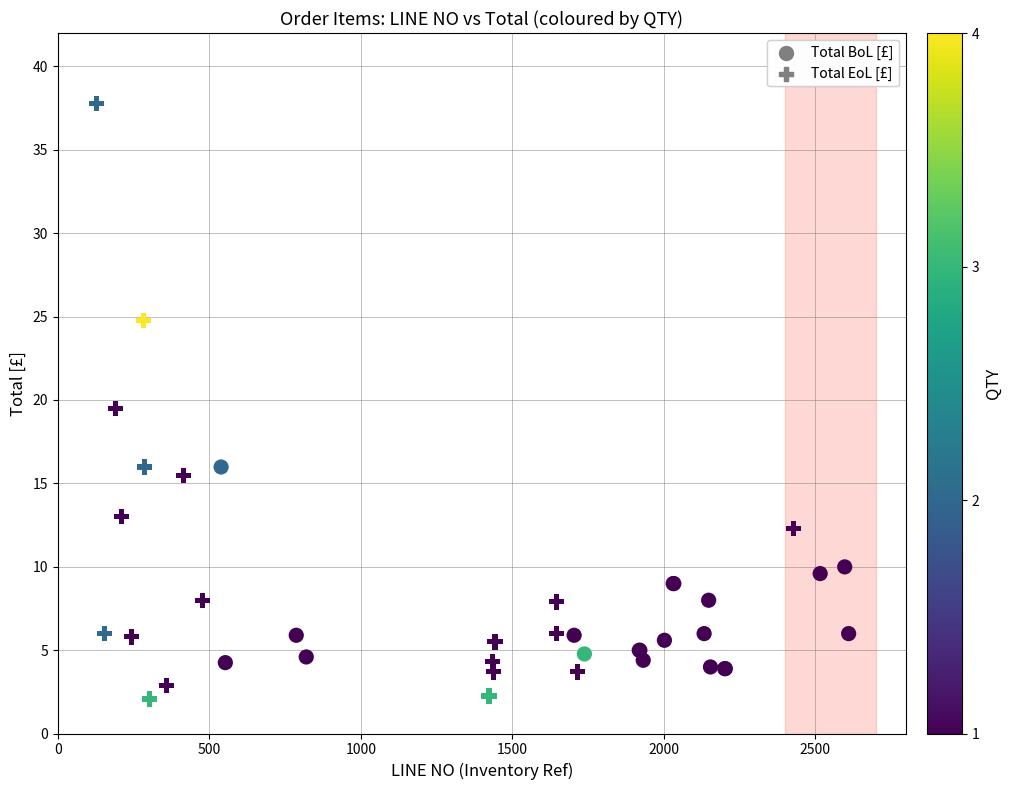

What are all the series names shown in the legend?

Total BoL [£], Total EoL [£]